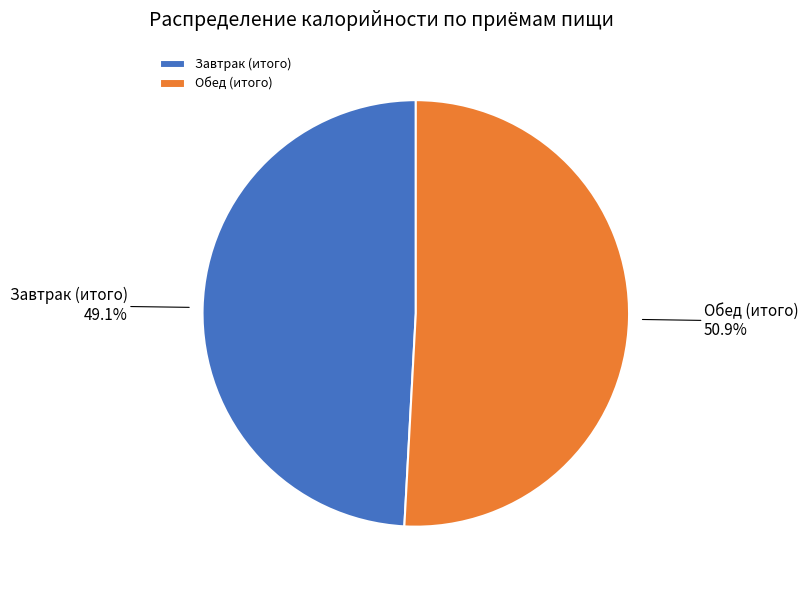

Is it true that Обед (итого) is 61% of the pie?

False